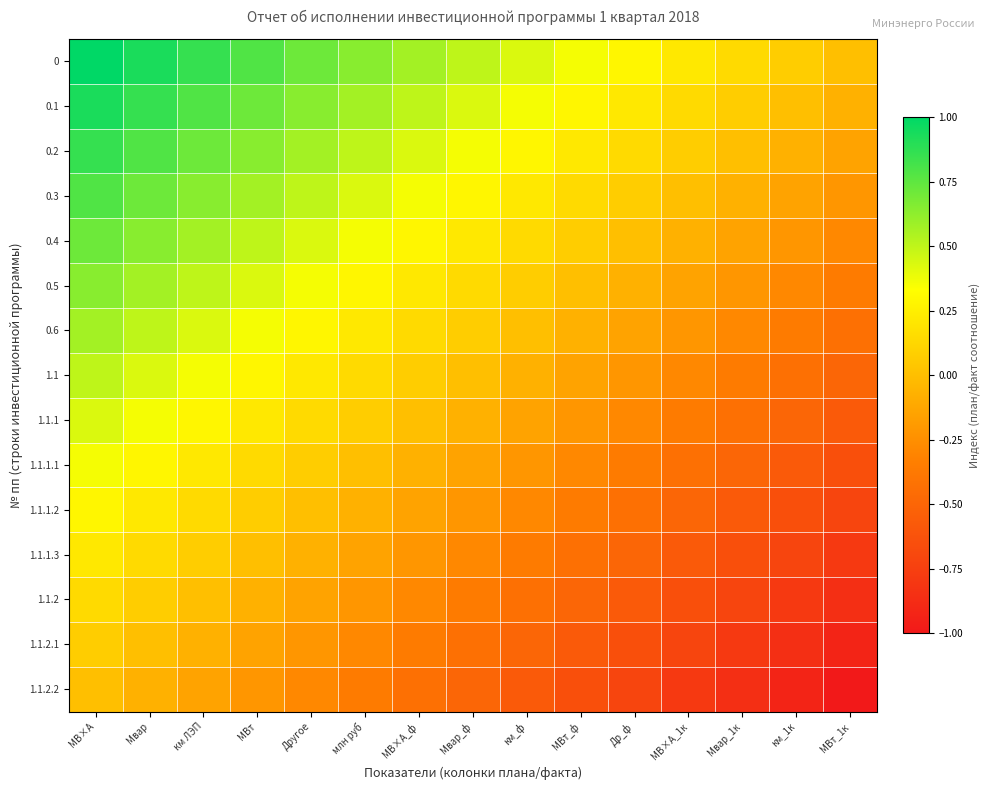

Which has a higher value, км_ф or Др_ф?

км_ф